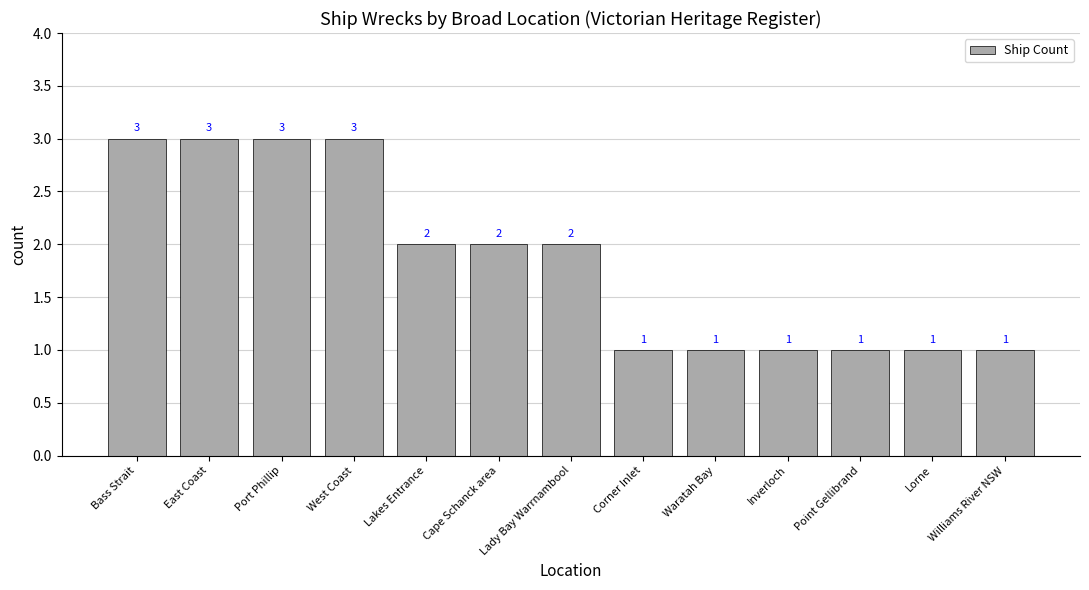

Count the number of data series in this chart.

1